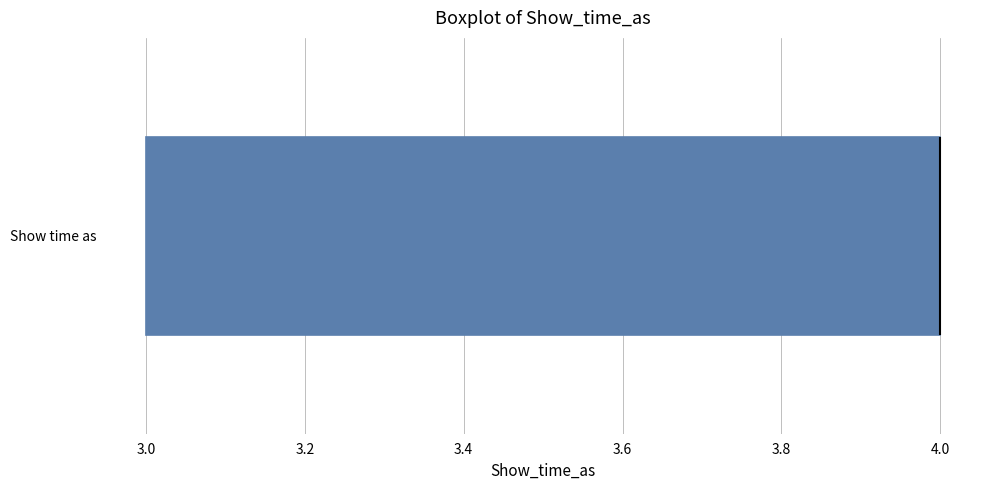

Transcribe this box plot: give where the median line is, the range the box spans, and where the two whiskers end, as read against the x-axis. The values are not printed on the chart, so give them approximately, as read against the axis.

median 4 (drawn on the box's right edge), box 3 to 4, whiskers 3 to 4